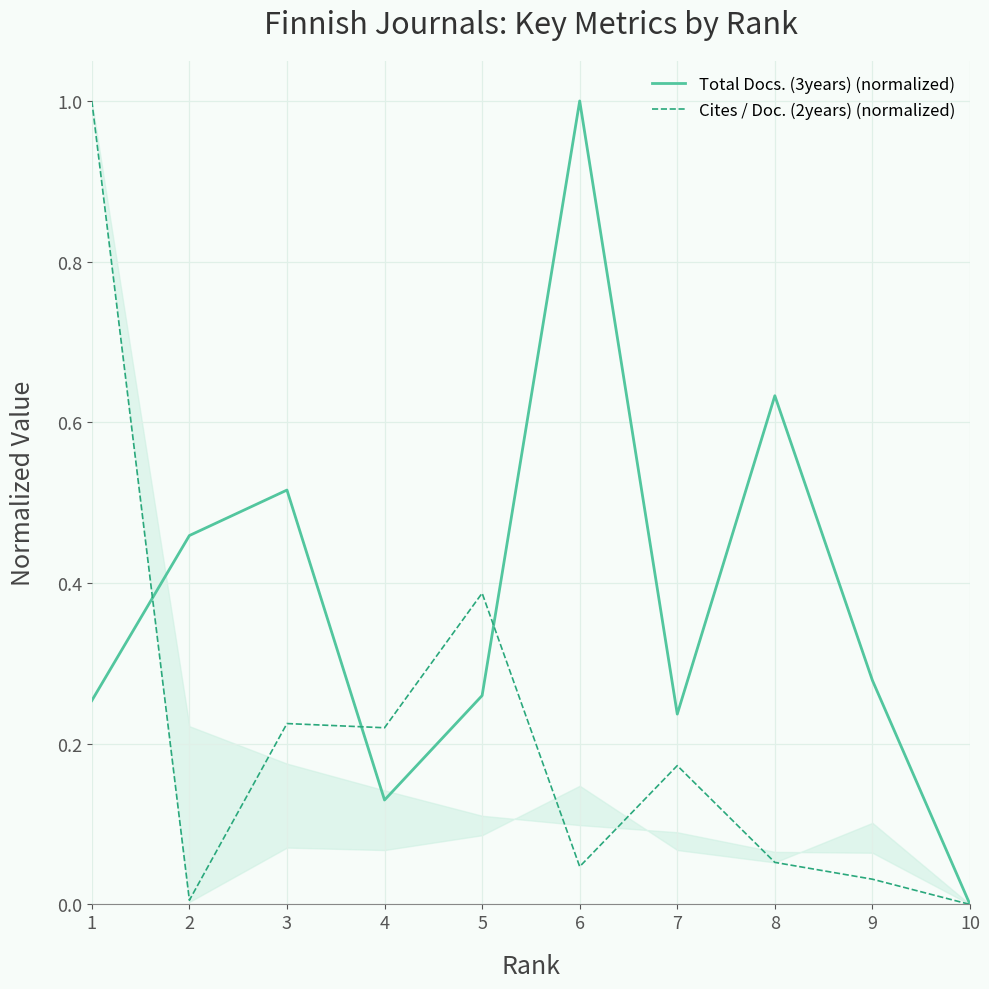

What are all the series names shown in the legend?

Total Docs. (3years) (normalized), Cites / Doc. (2years) (normalized)